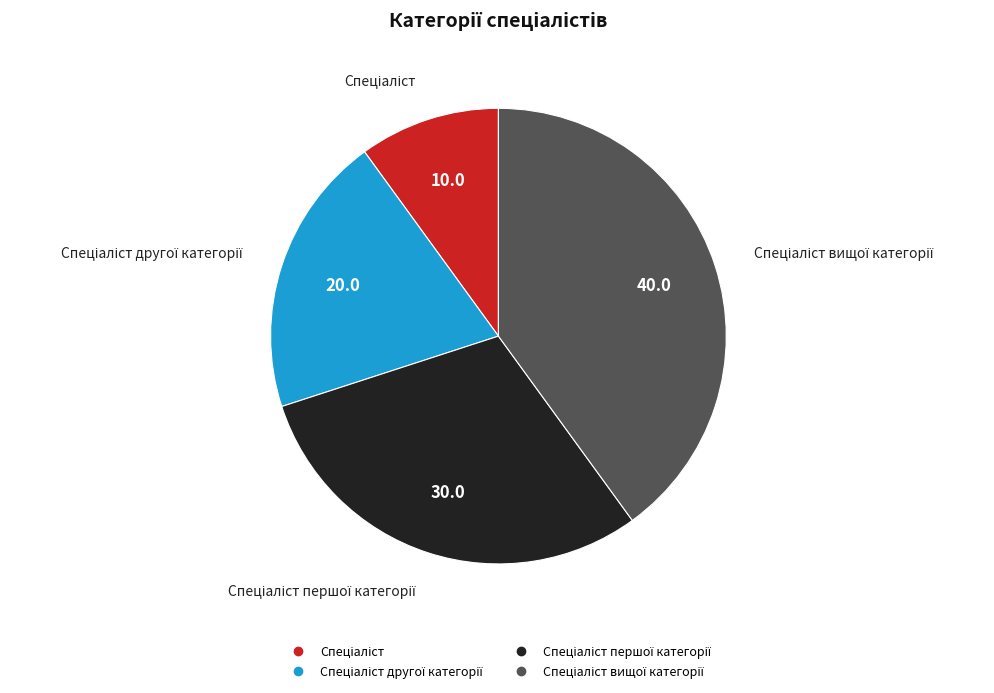

Is there any slice that represents more than half of the pie?

No